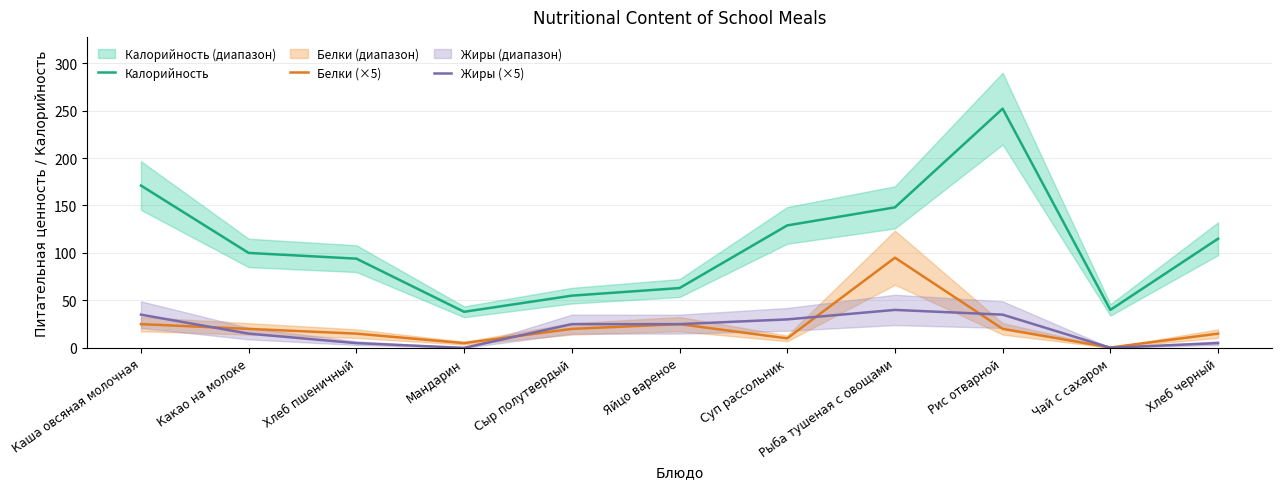

Which series has the largest range (max minus min)?

Калорийность